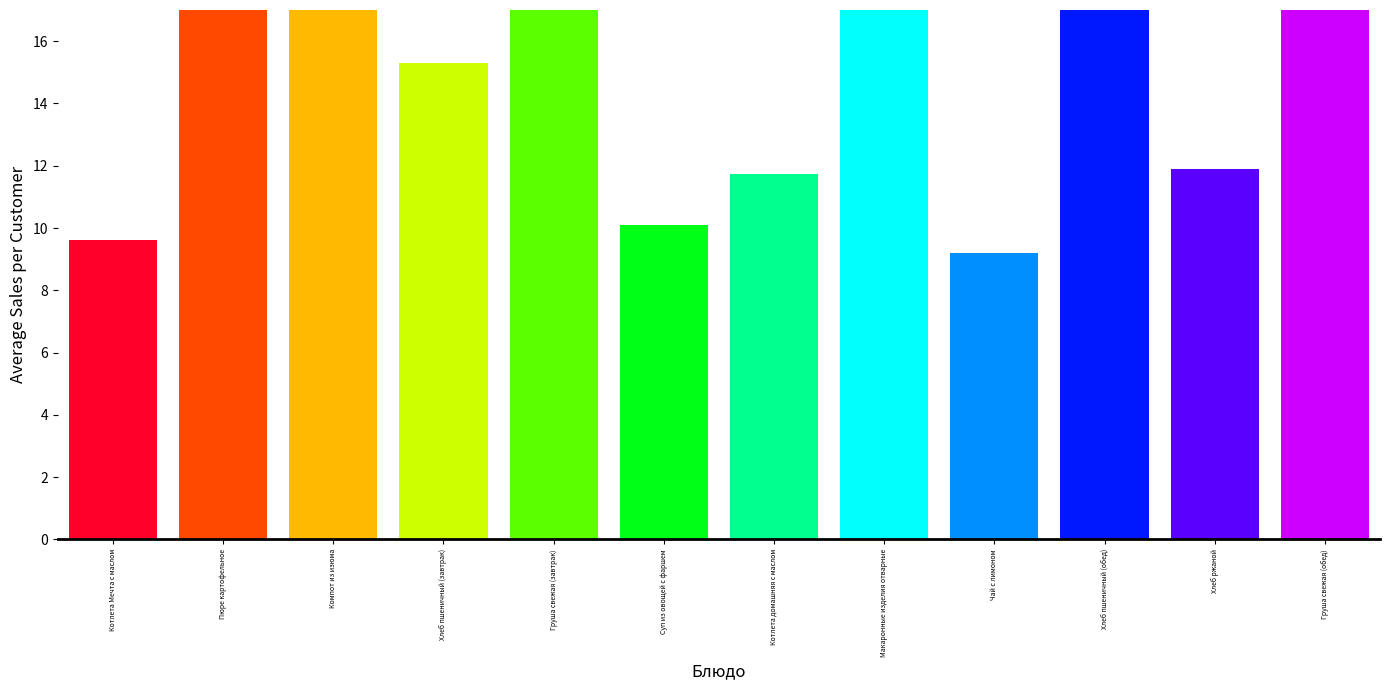

What is the maximum value shown in the chart?

38.2